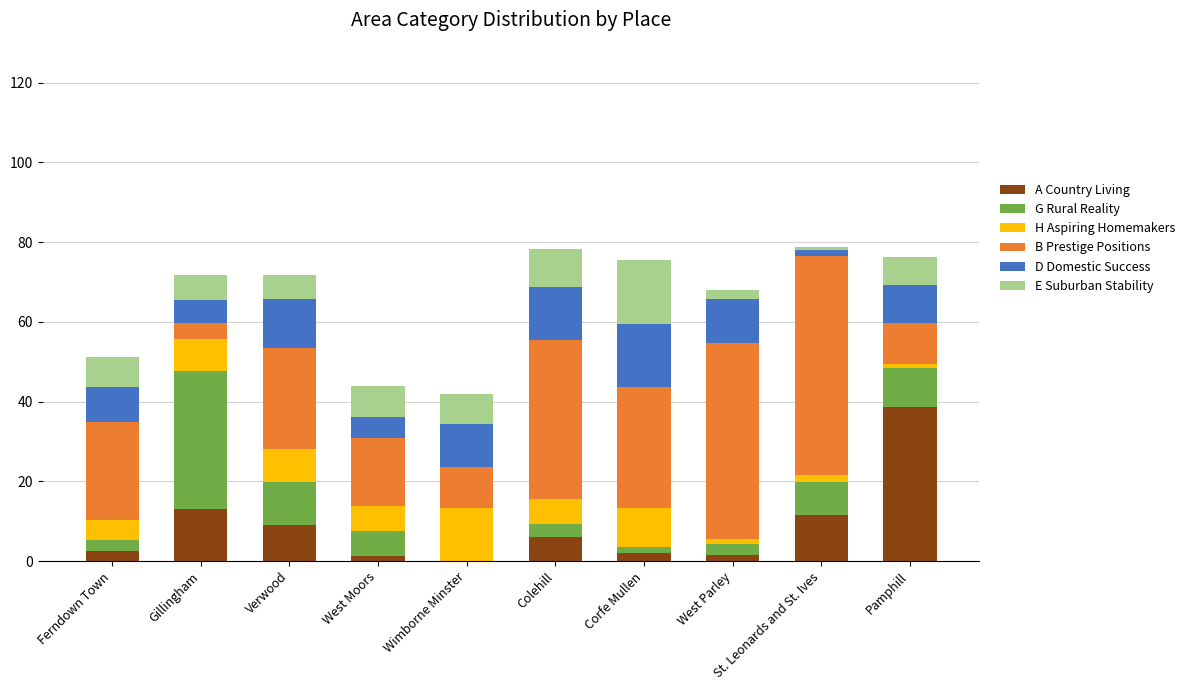

What is the total value across all series at Colehill?

78.3